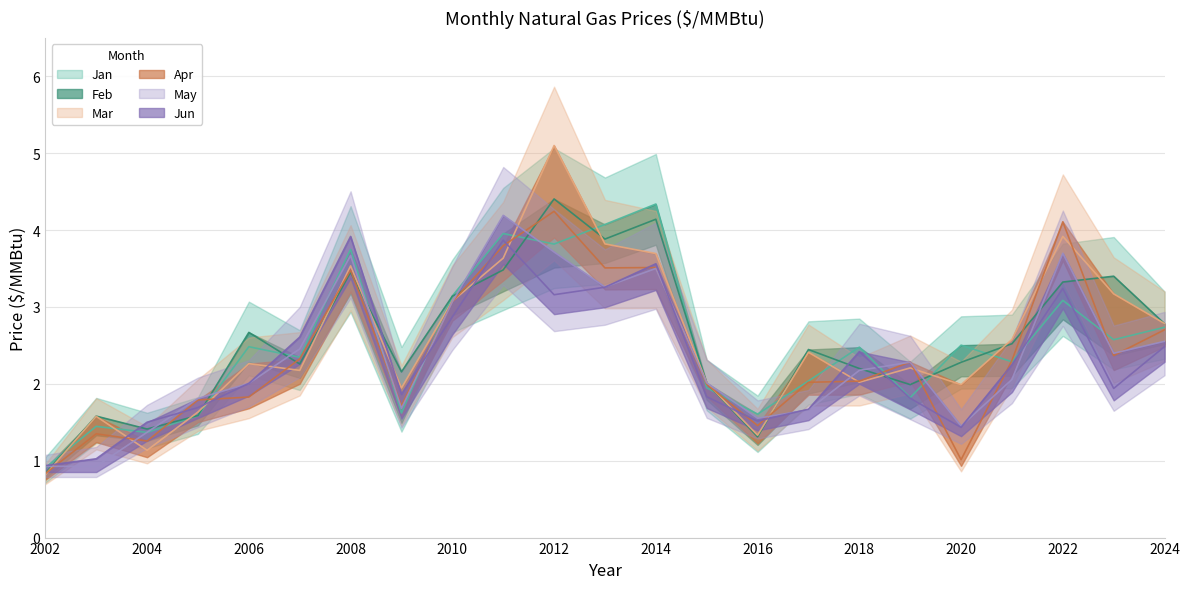

Which series has the widest spread of values?

Mar